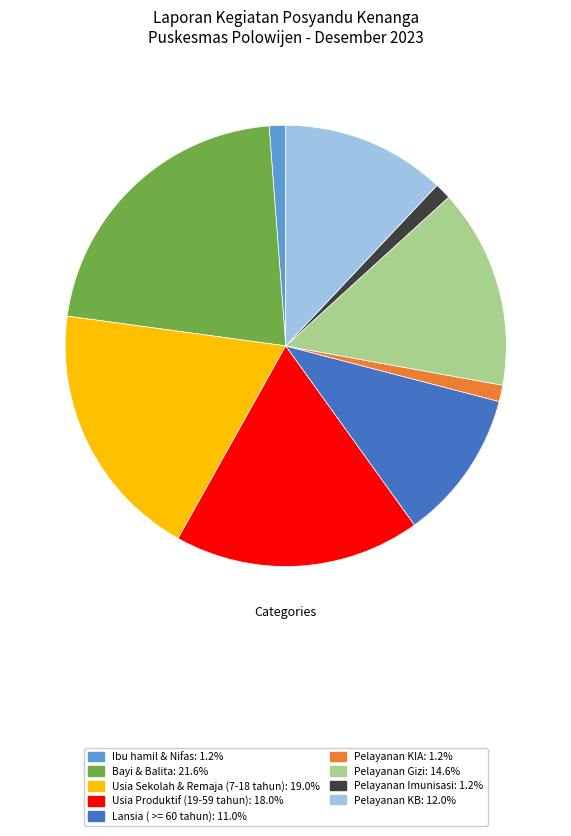

Do Pelayanan Gizi and Bayi & Balita together represent more than half of the pie?

No